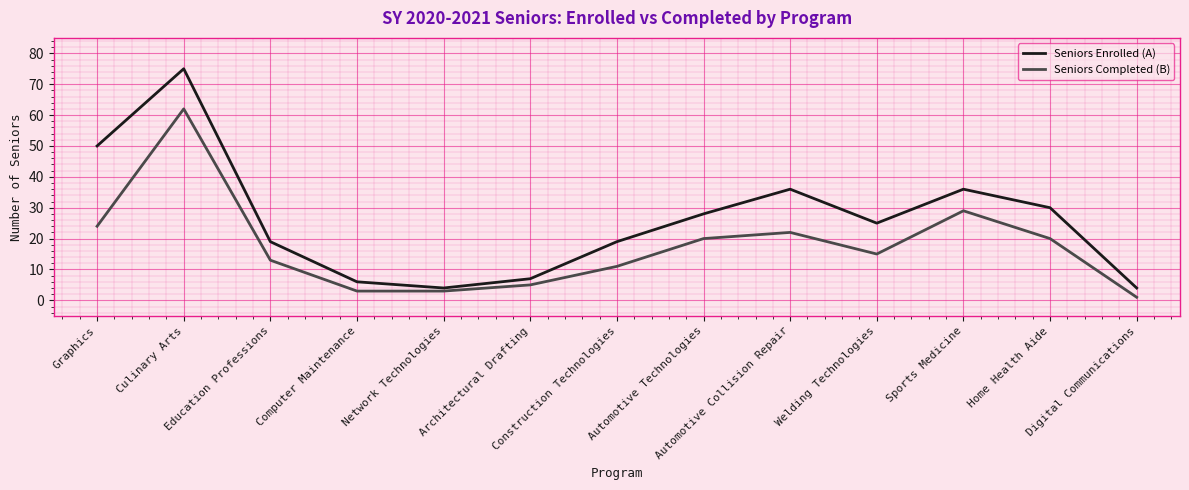

Does the chart display data point markers on the line(s)?

No